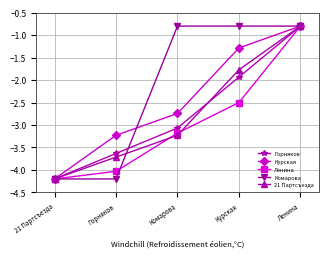

The value of Горняков at Горняков is -3.6. True or false?

True